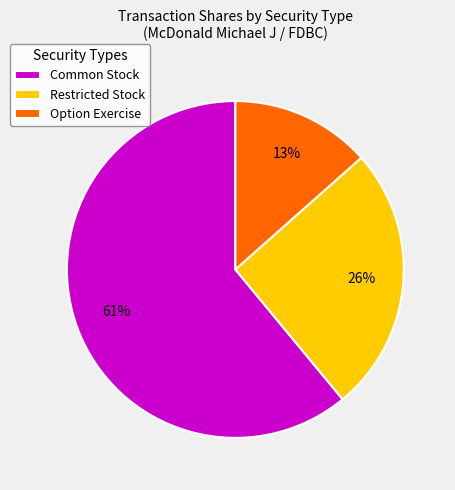

Combined, do Restricted Stock and Option Exercise account for over 50%?

No